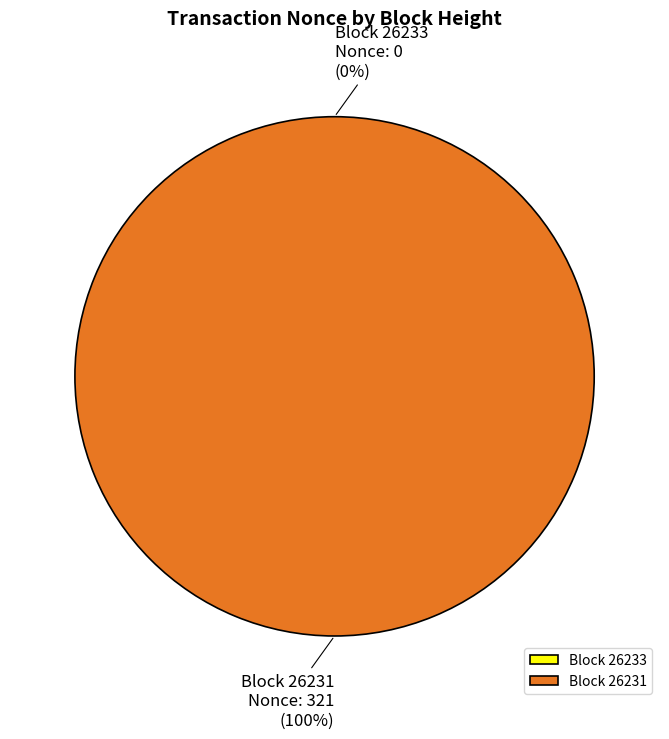

The 26231 slice represents 100% of the pie. True or false?

True